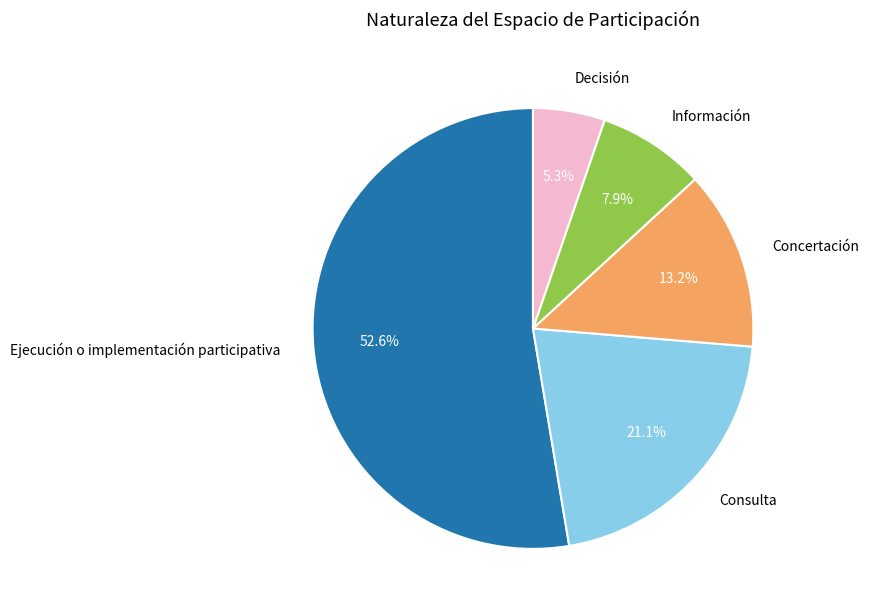

Which slice represents more than half of the pie?

Ejecución o implementación participativa